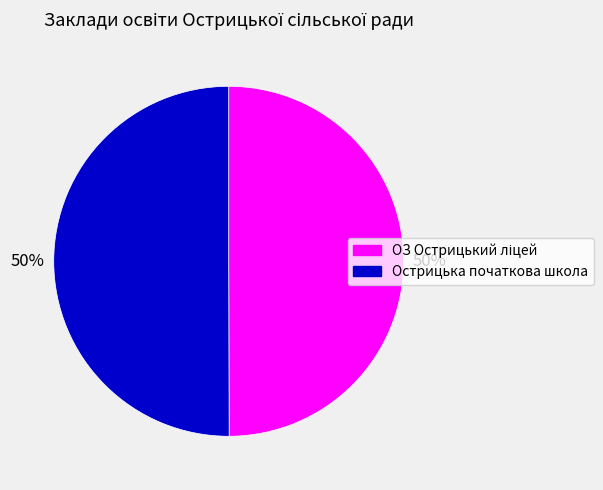

The Острицька початкова школа slice represents 37% of the pie. True or false?

False